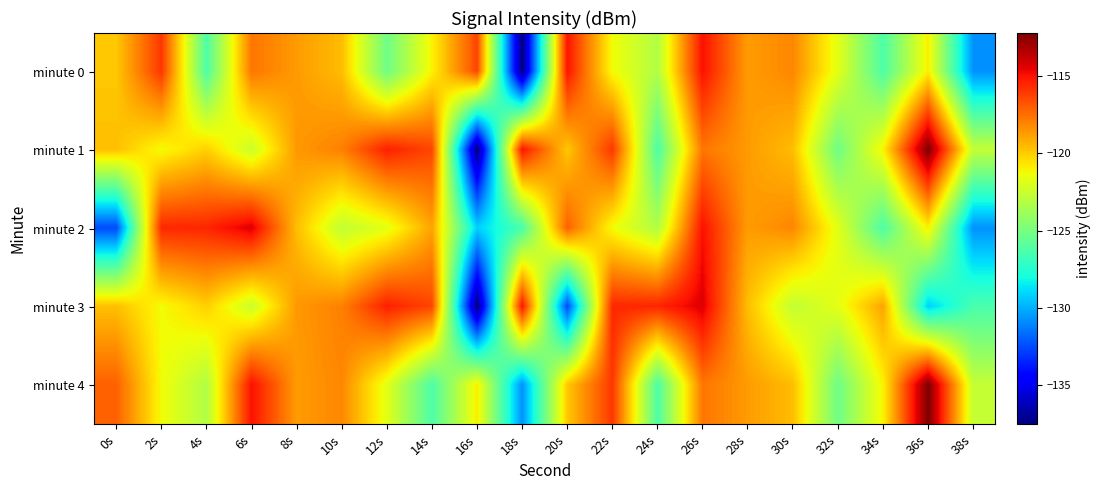

Which has a higher value, 4s or 16s?

16s